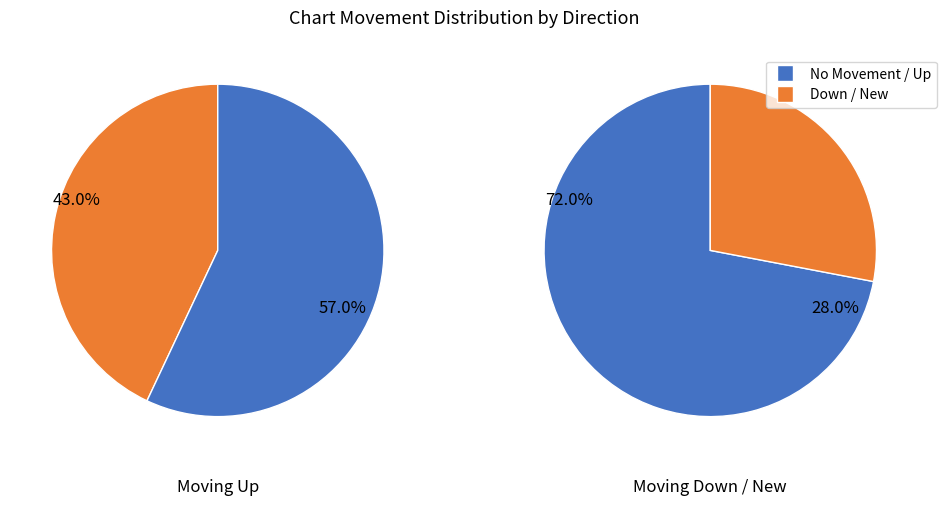

What is the total percentage of down and up?

85.0%